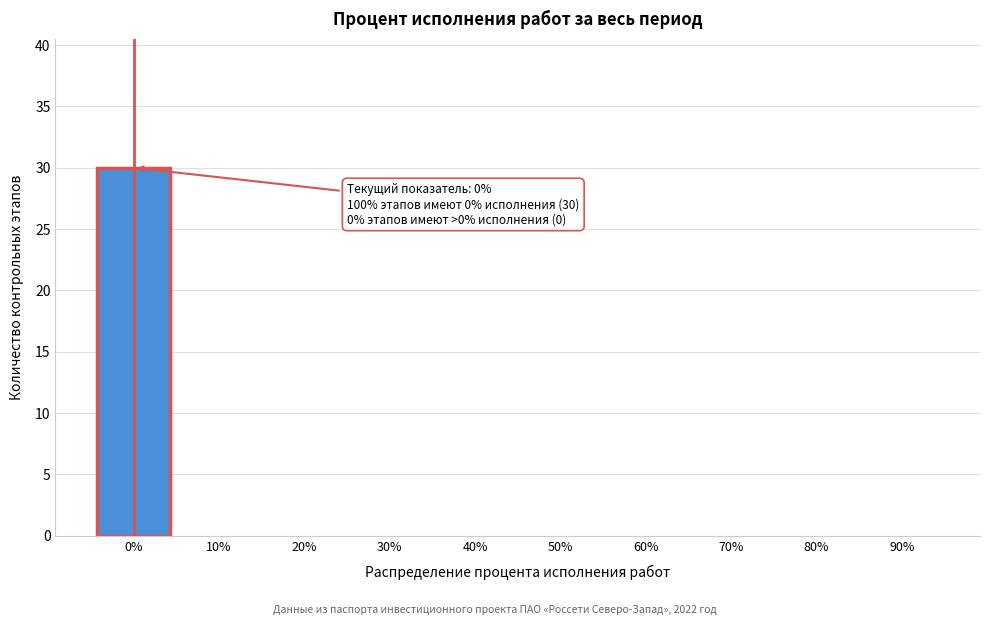

Reading left to right, transcribe all the data shown in this chart.

0%=30	10%=0	20%=0	30%=0	40%=0	50%=0	60%=0	70%=0	80%=0	90%=0